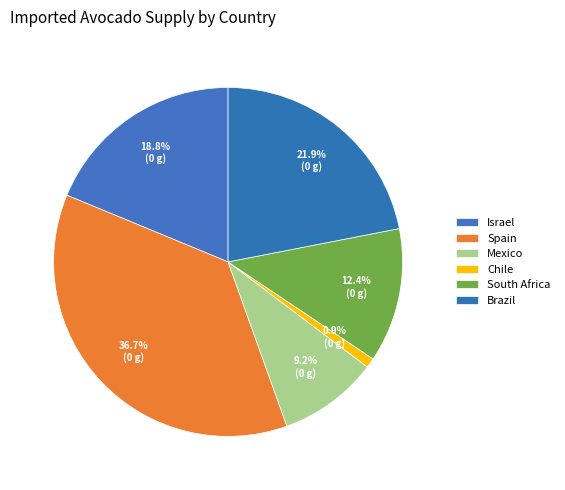

What is the largest slice in the pie chart?

Spain